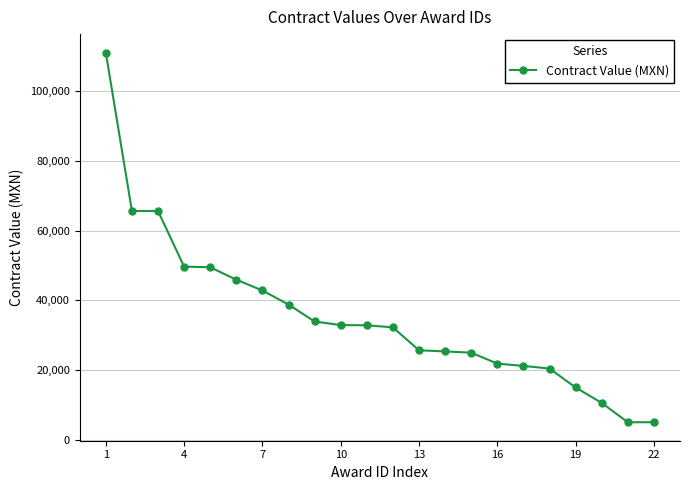

What is the sum of all values?

775533.8